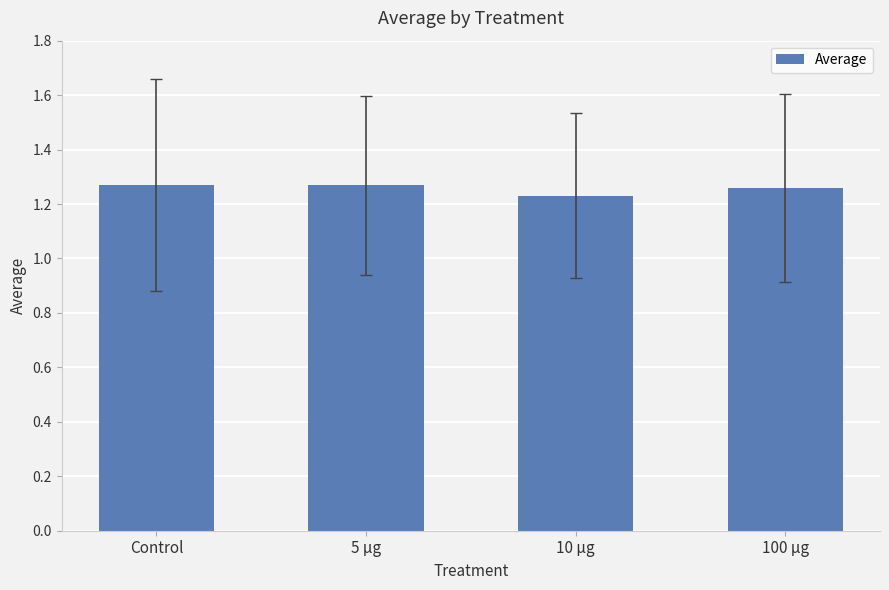

Between 10 µg and 5 µg, which is larger?

5 µg